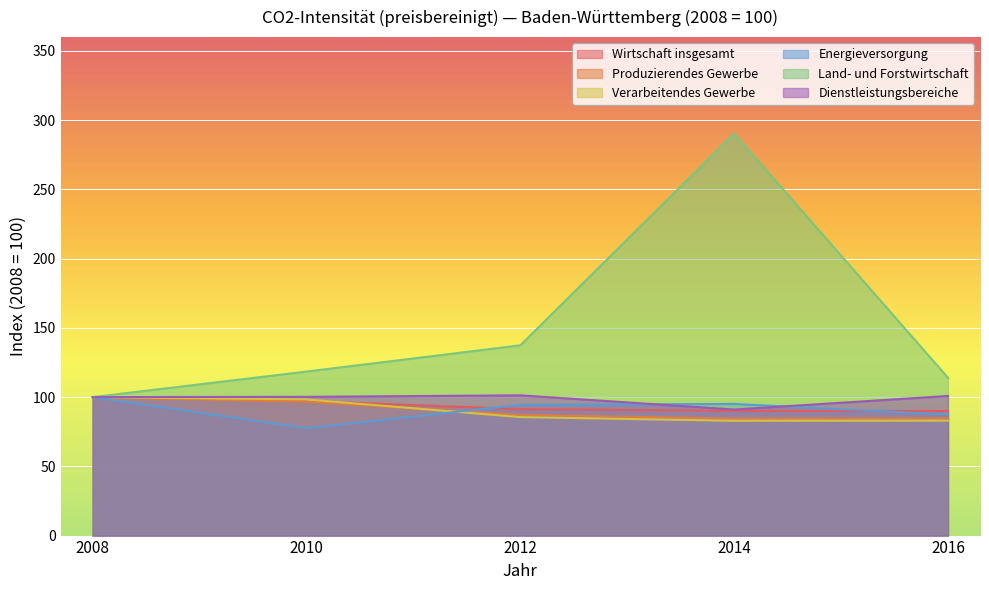

What is the maximum value shown in the chart?

290.4